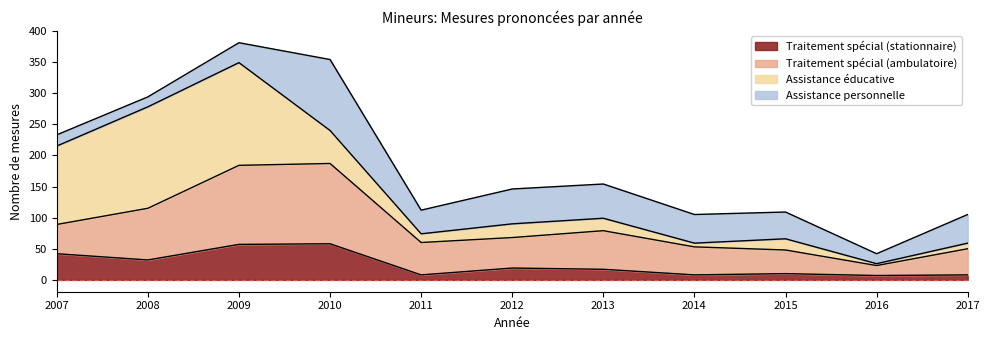

Which label corresponds to the largest value in the chart?

2010